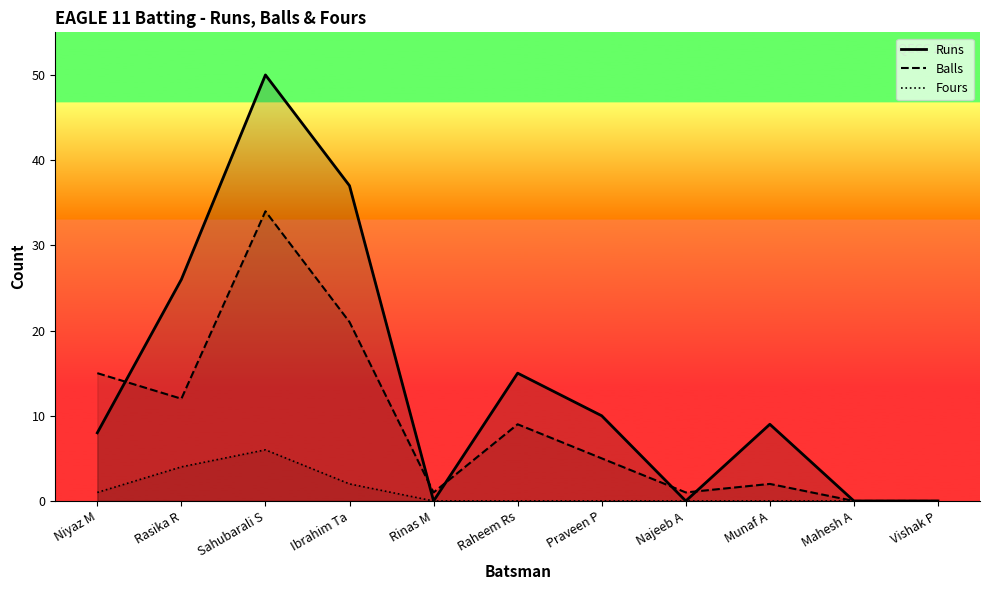

Does the chart display data point markers on the line(s)?

No